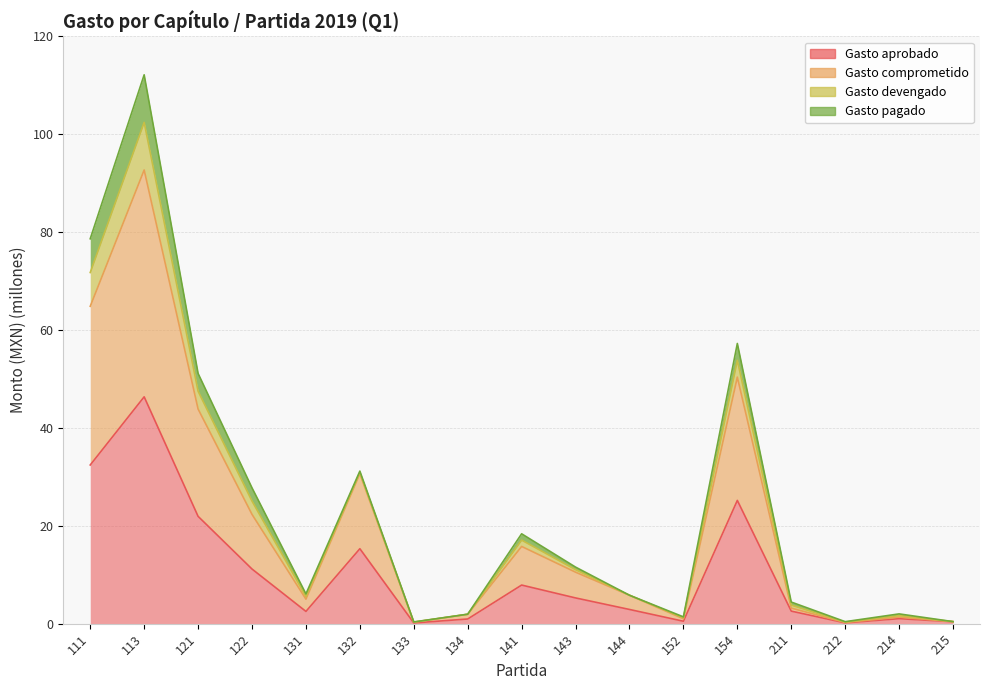

Is it true that Gasto aprobado equals 0.2 at 212?

True